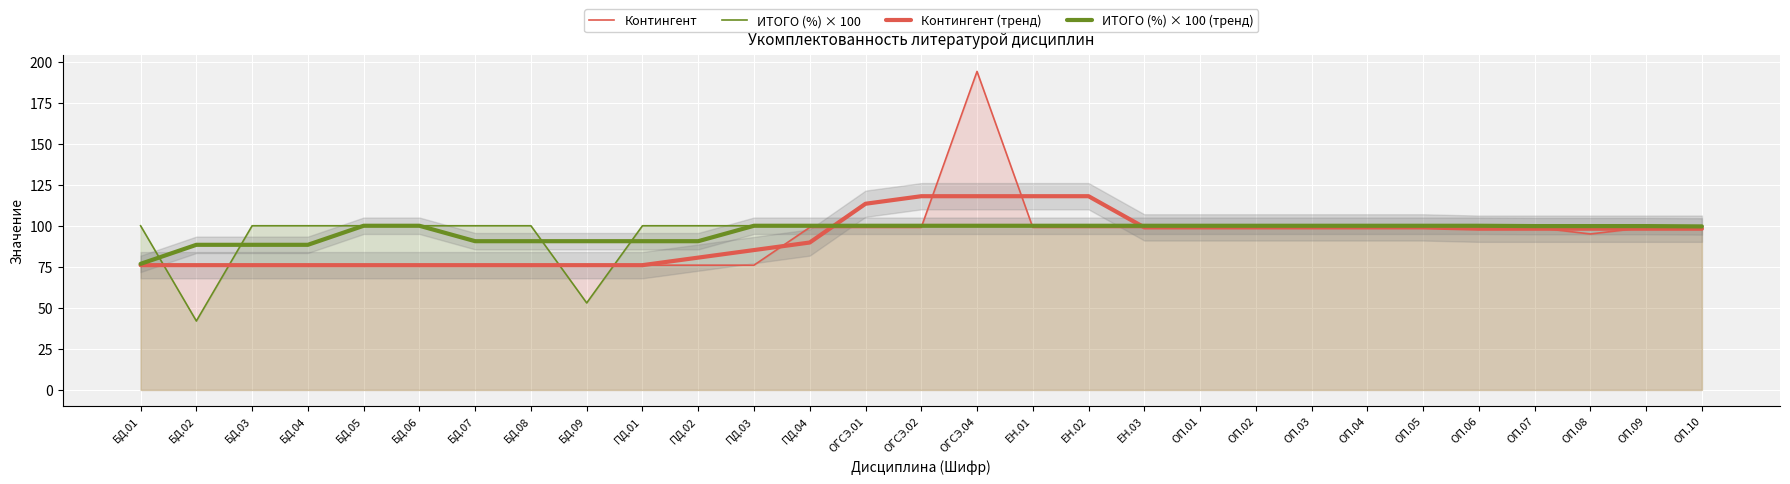

What is the value of the Контингент (тренд) point at the 10th from the left?

76.0